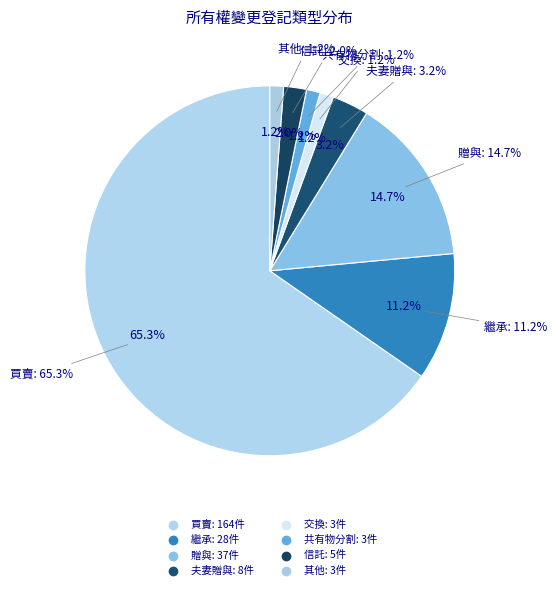

How many segments does this pie chart have?

8